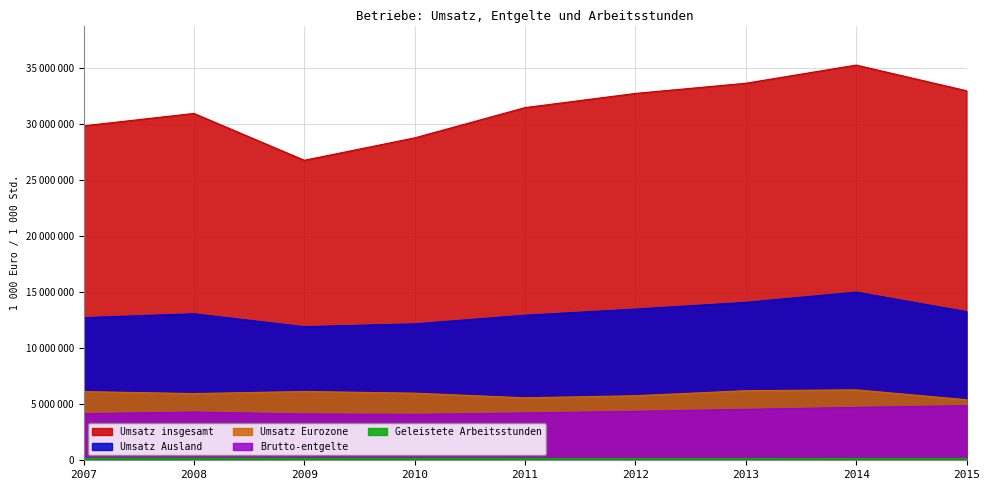

Between 2013 and 2007, which is larger?

2013